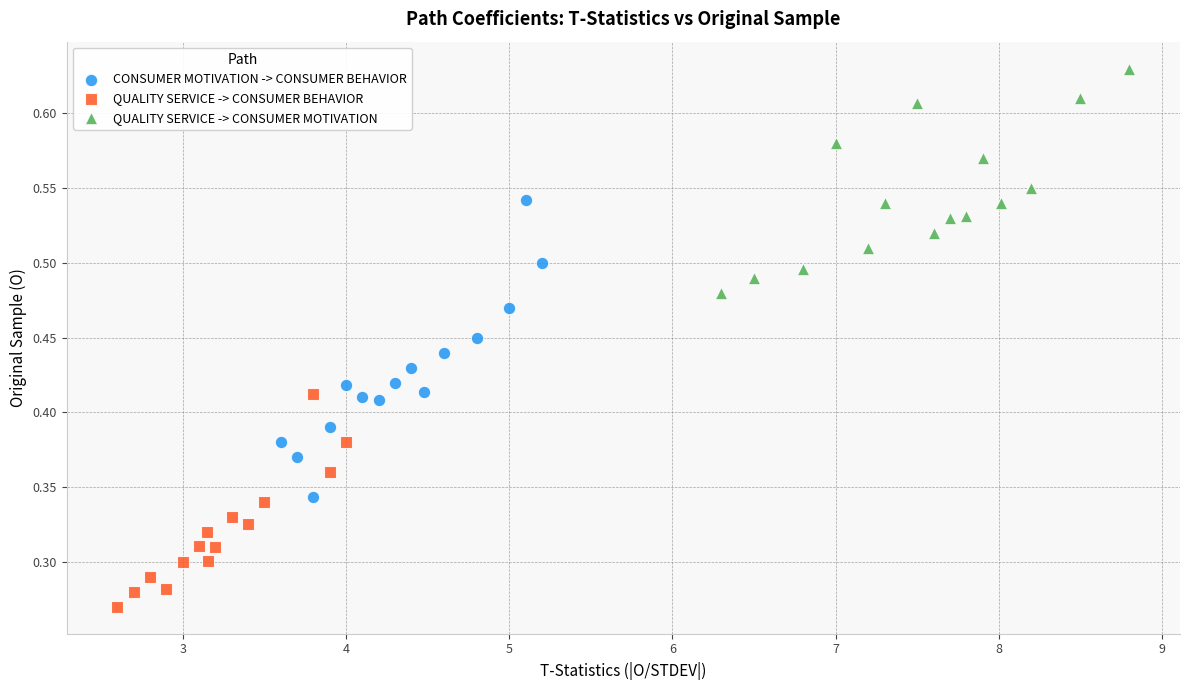

Which series has the widest spread of Y values?

CONSUMER MOTIVATION -> CONSUMER BEHAVIOR